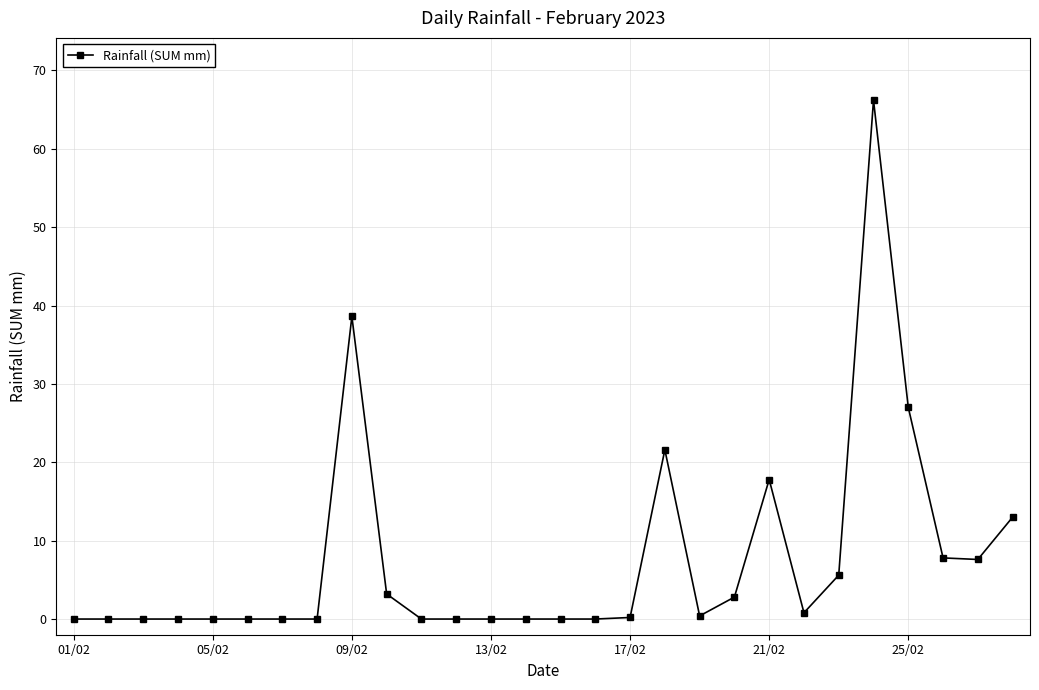

What is the sum of all values?

212.6